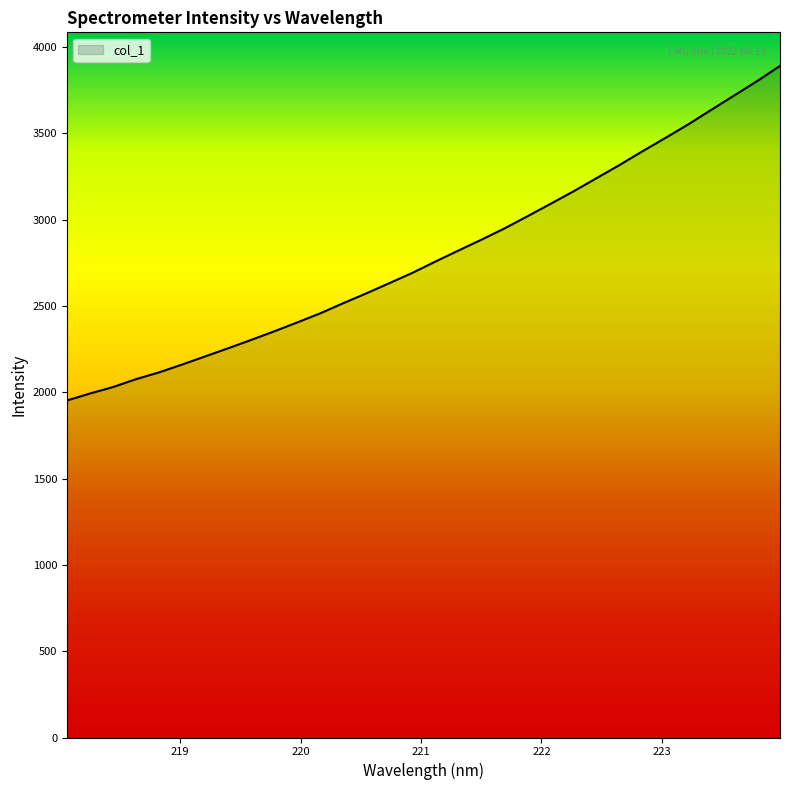

What is the smallest value displayed?

1952.7